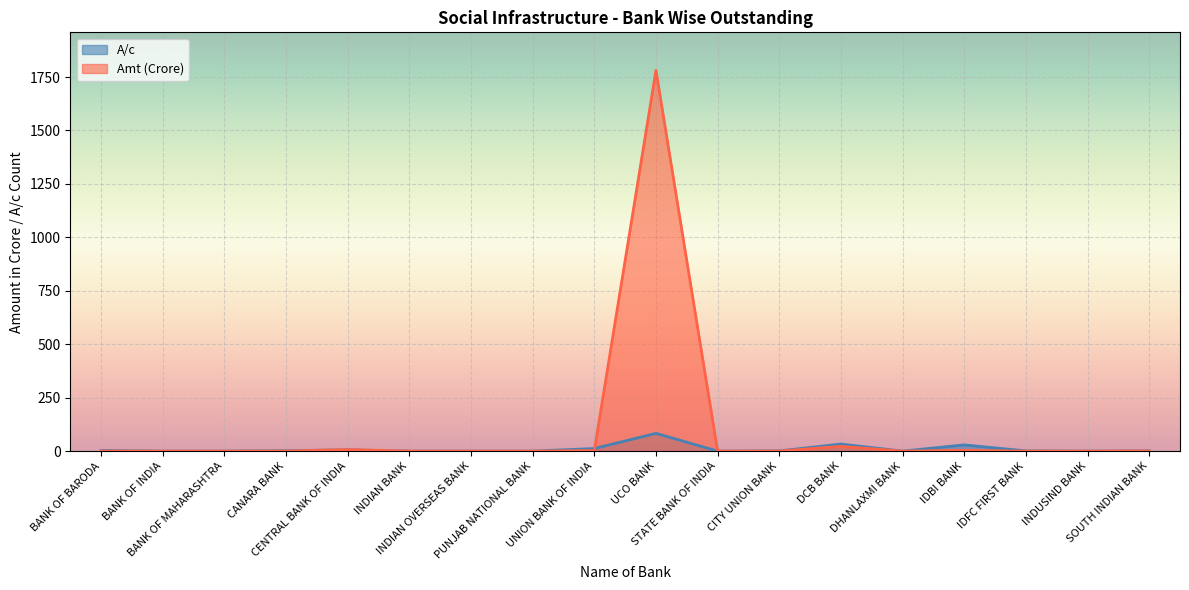

Where is Amt nearest to the value 890?

DCB BANK